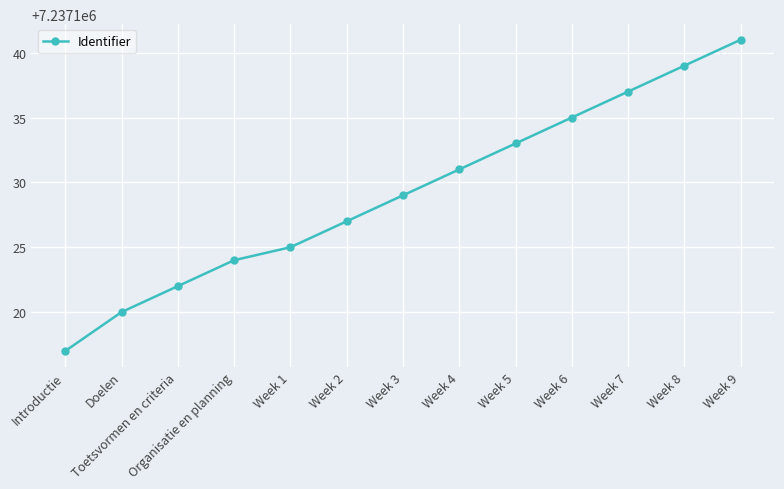

Which label corresponds to the smallest value in the chart?

Introductie